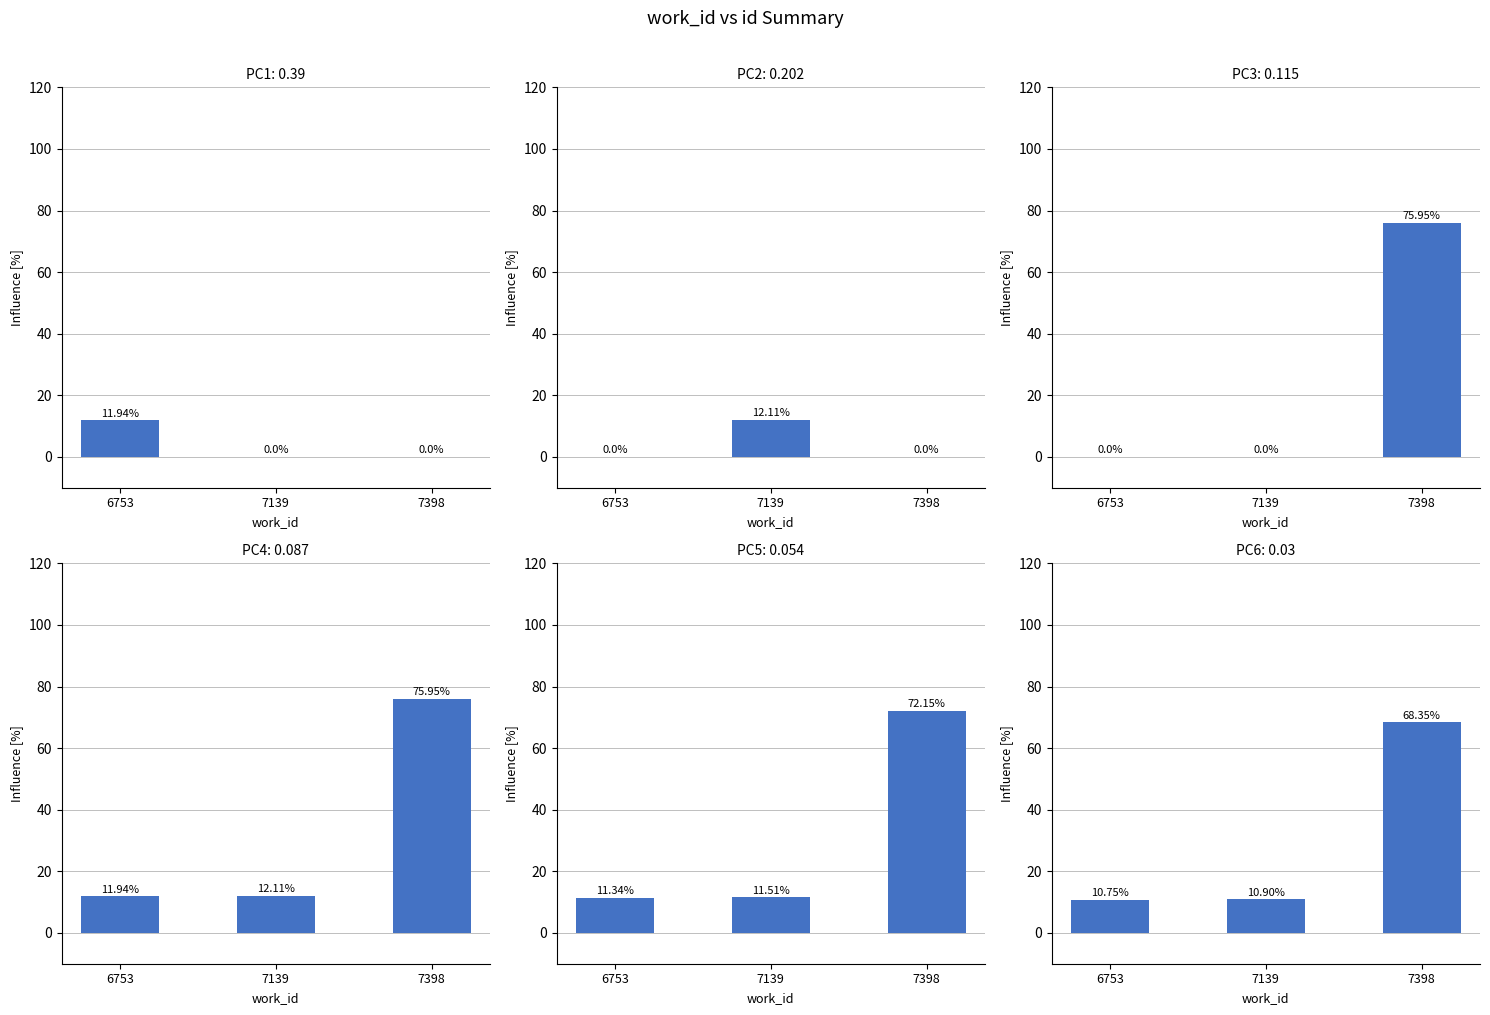

What is the difference between the values at 6753 and 7398?

57.6